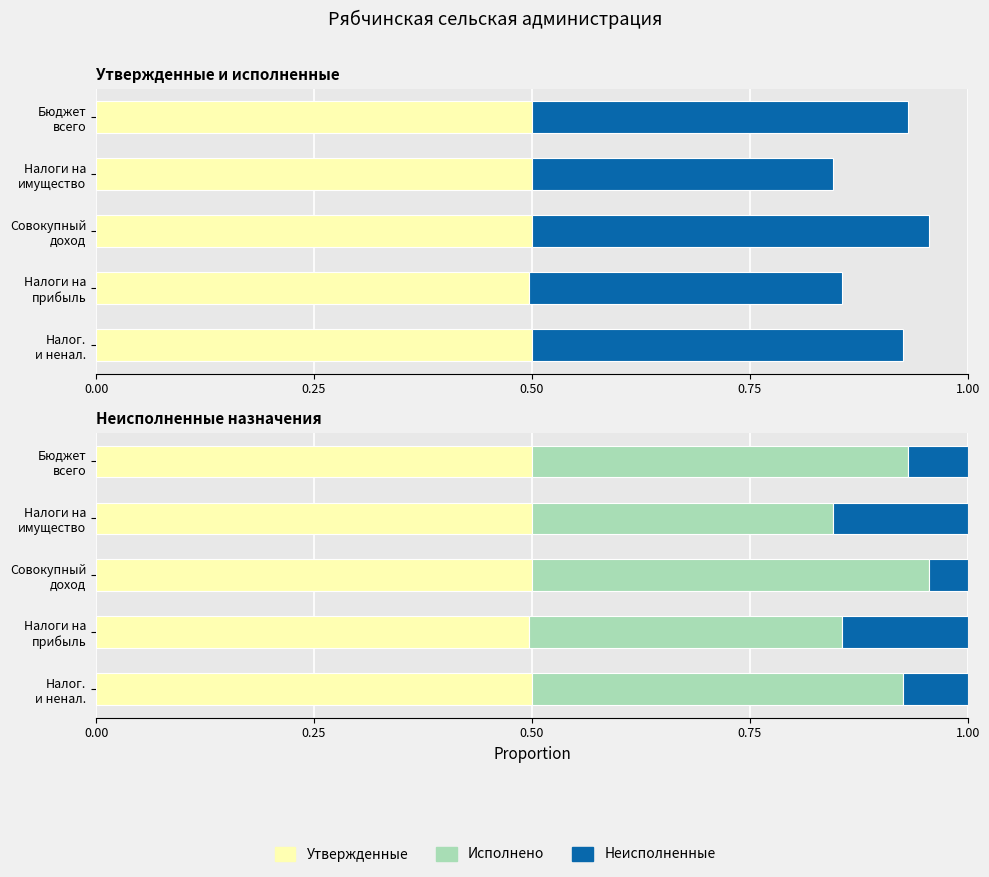

Which series has the largest total across all categories?

Утвержденные